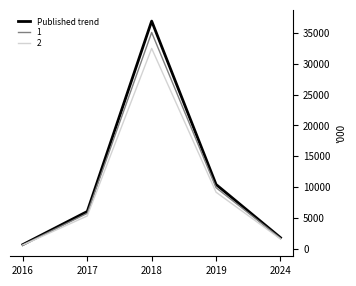

At which label is 2 closest to 16551?

2019